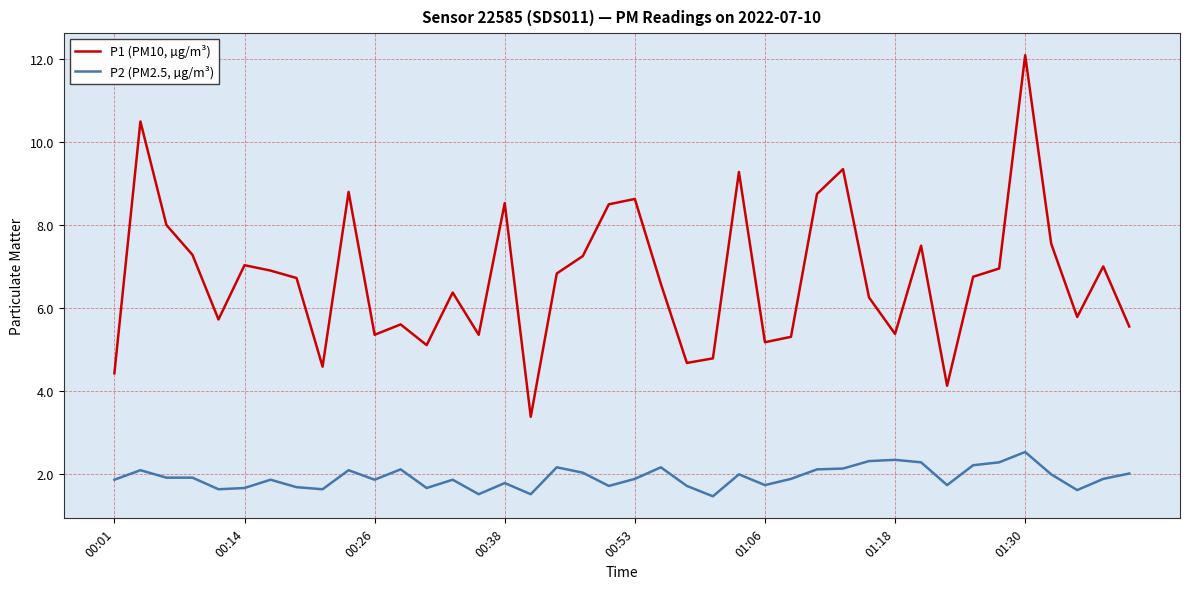

True or false: P2 (PM2.5, µg/m³) and P1 (PM10, µg/m³) cross at least once.

False